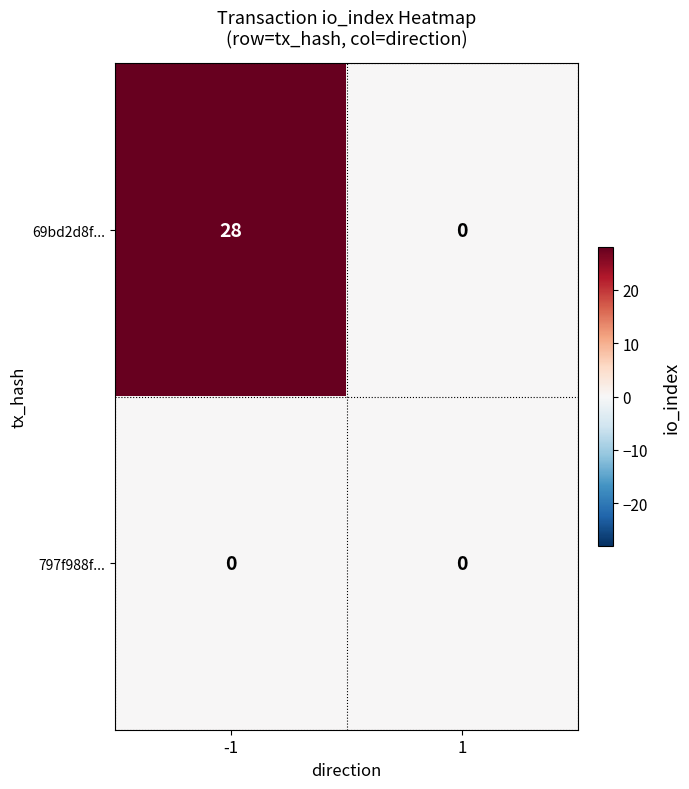

Which series has the largest total across all categories?

69bd2d8f...